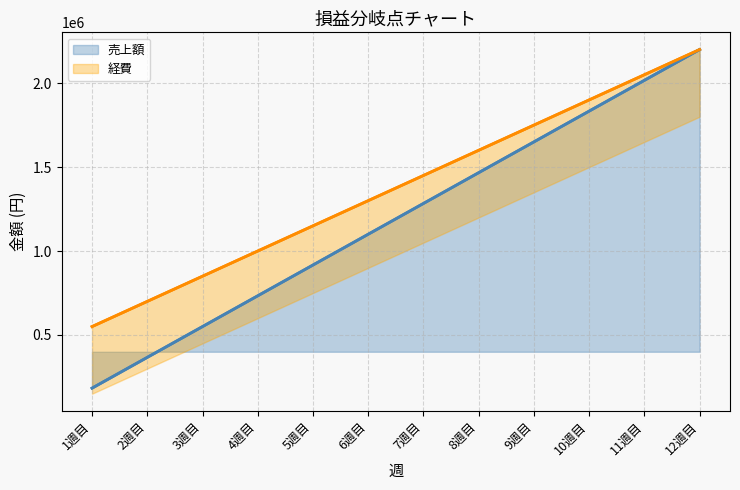

What is the value of the 経費 (line) point at the 5th from the left?

1150000.0